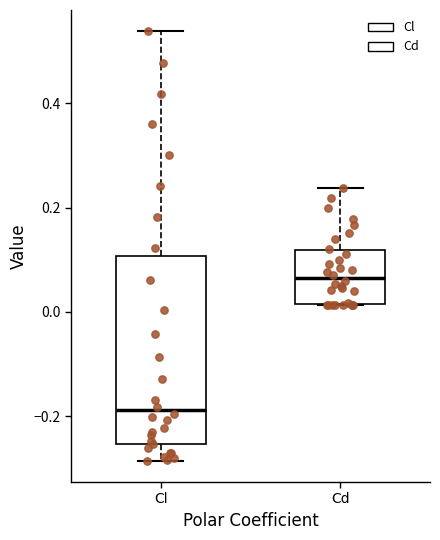

Which box is the tallest, from its lower edge to its upper edge?

Cl